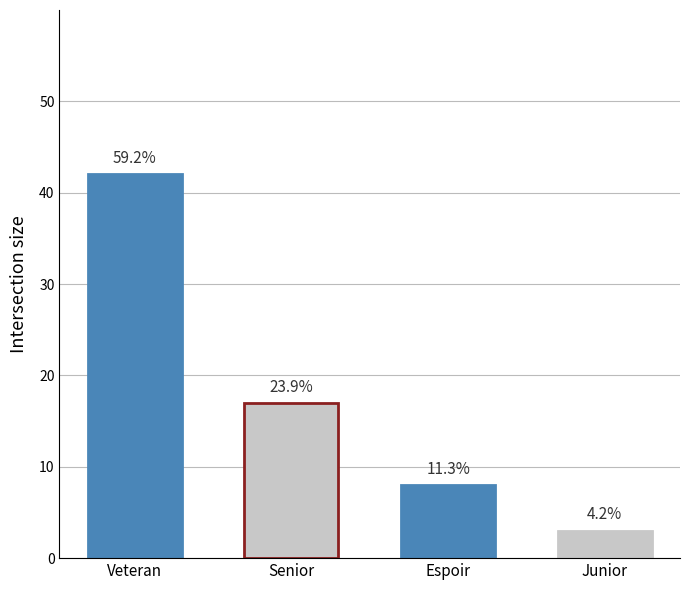

True or false: the data shows 8 at Espoir.

True